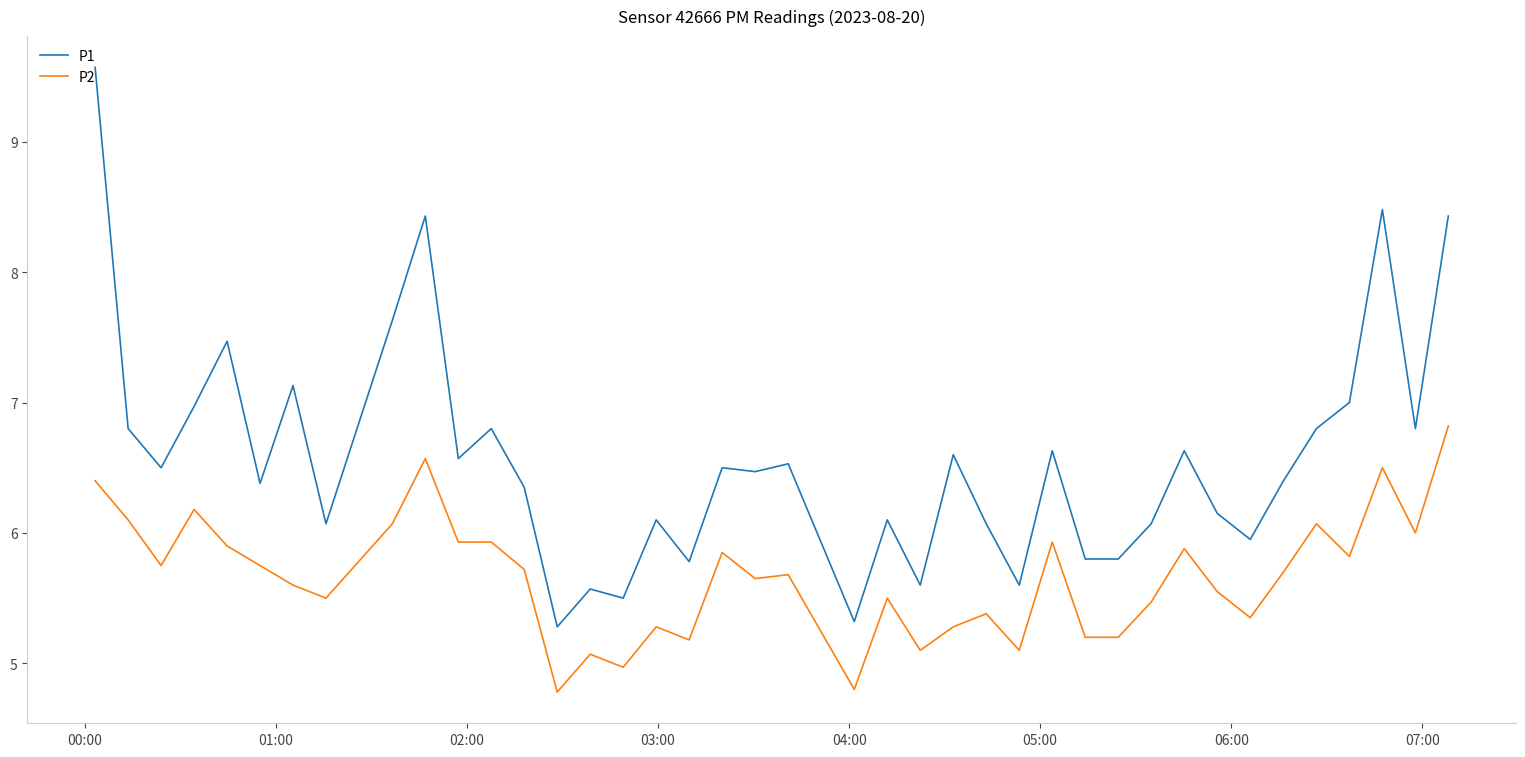

What is the difference between the maximum and minimum values in the P1 series?

4.3